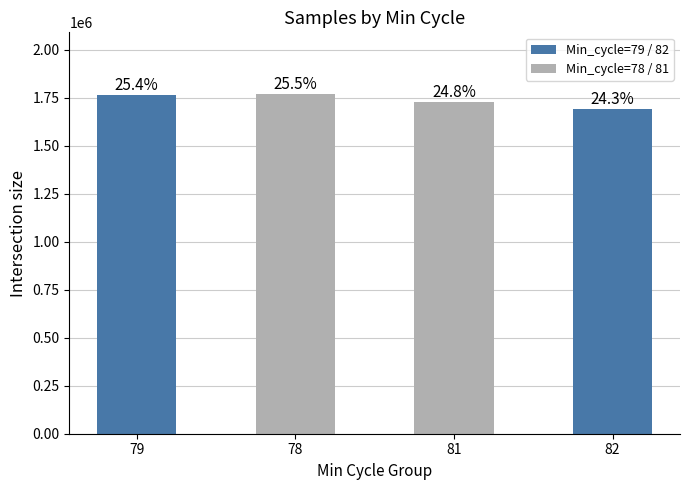

The chart shows a value of 543710 at 78. True or false?

False